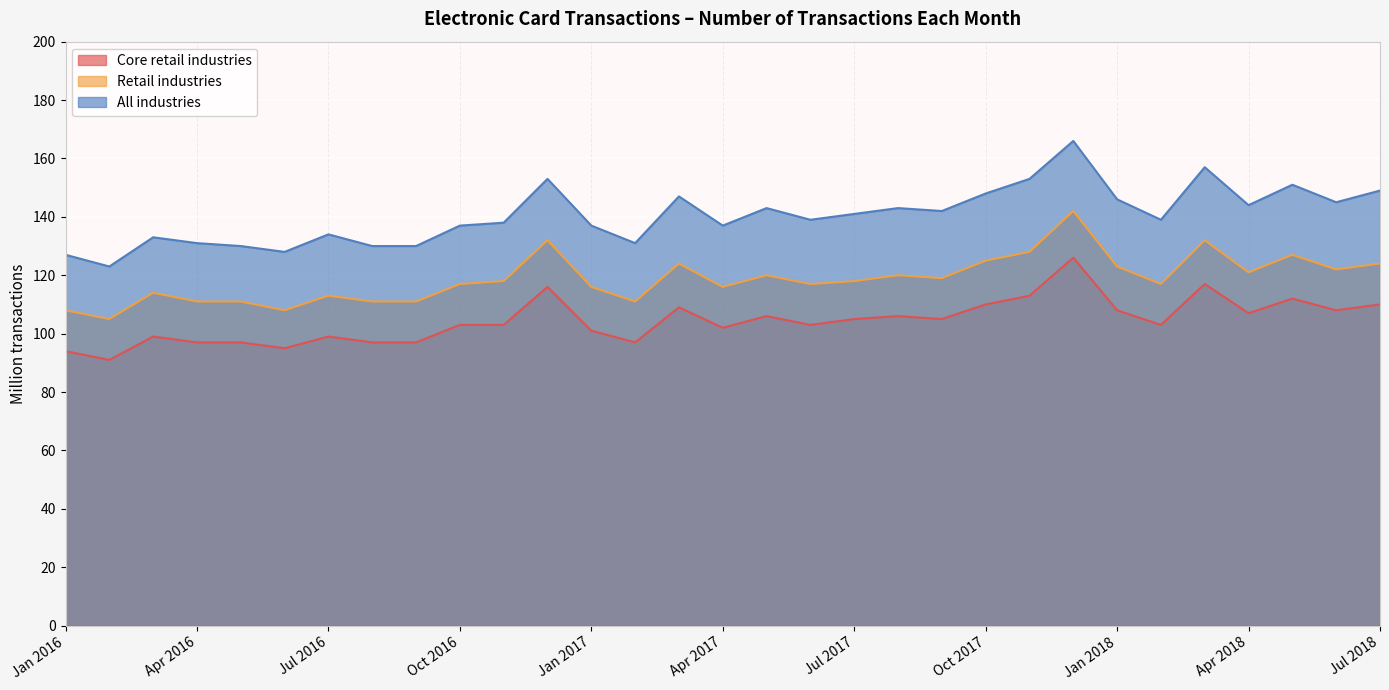

True or false: Retail industries and All industries intersect in this chart.

False